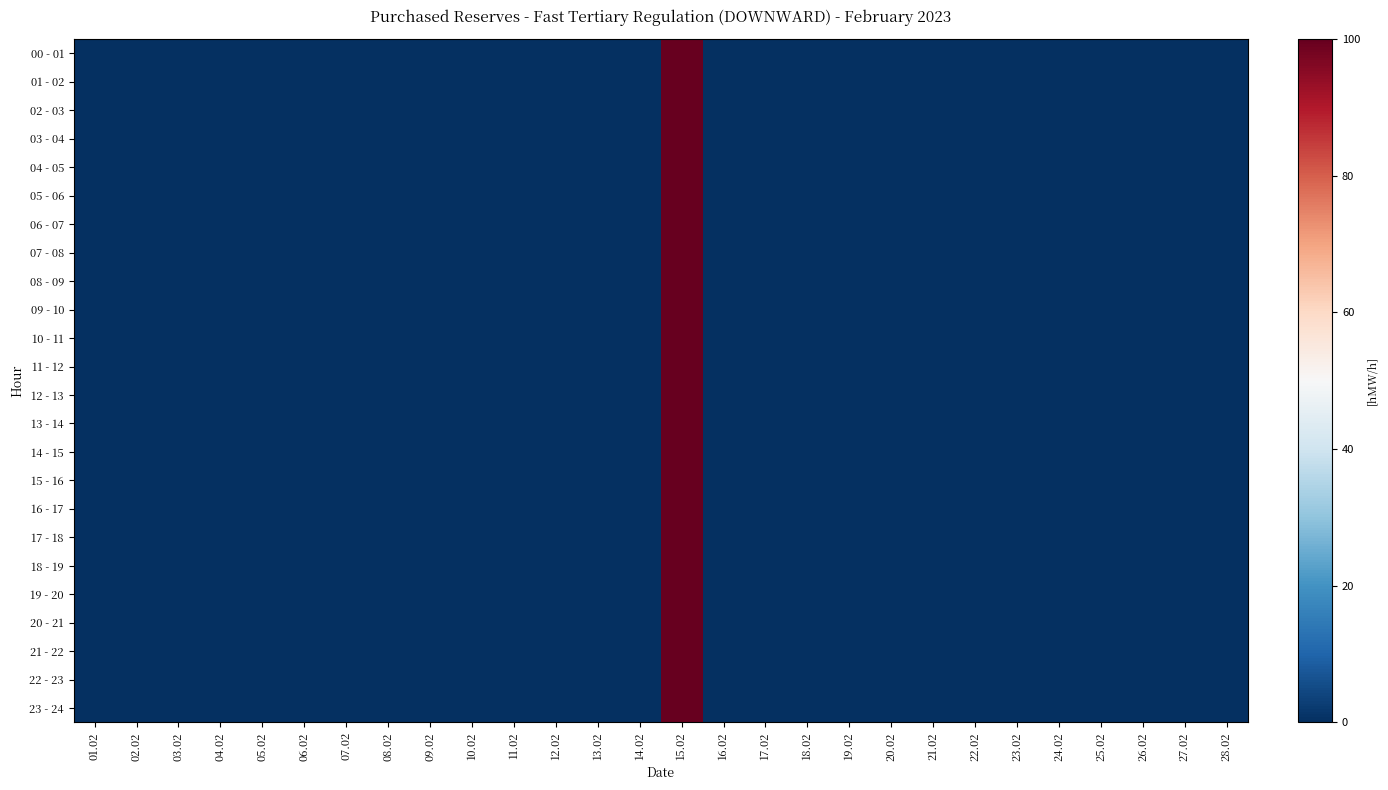

At which category is the sum across all series the highest?

15.02